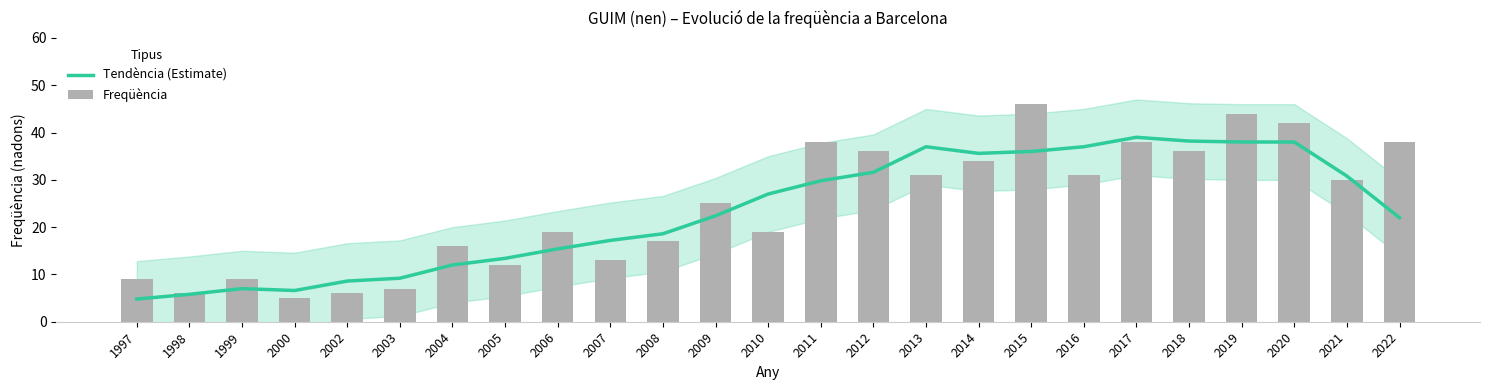

Rank the series by their average value, from lowest to highest.

Tendència (Estimate), Freqüència